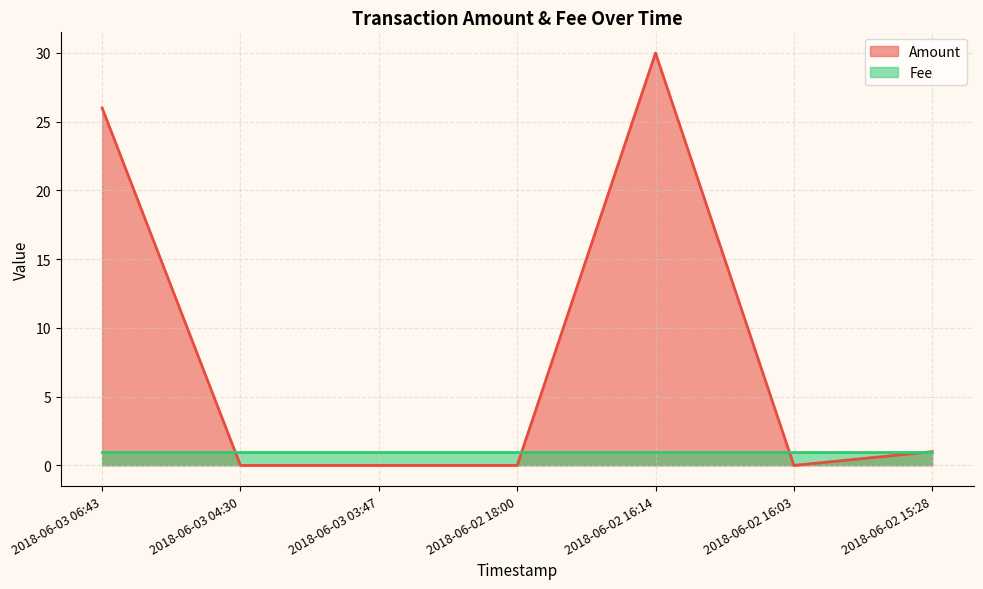

What is the label of the 3rd point from the right?

2018-06-02 16:14